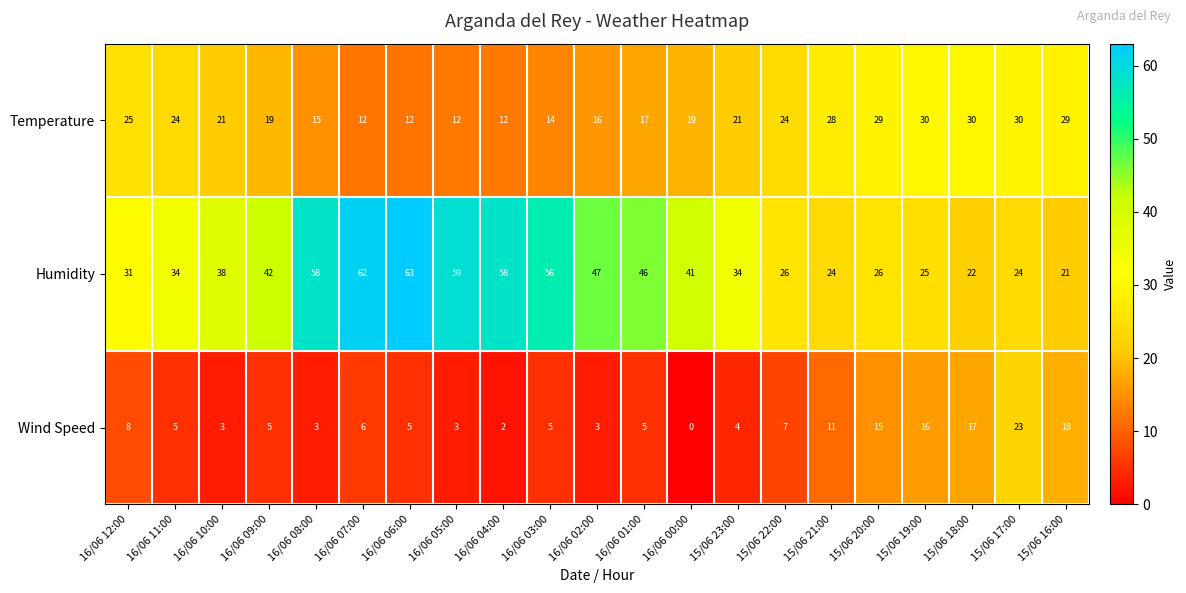

At which category does the chart reach its peak across all series?

16/06 06:00